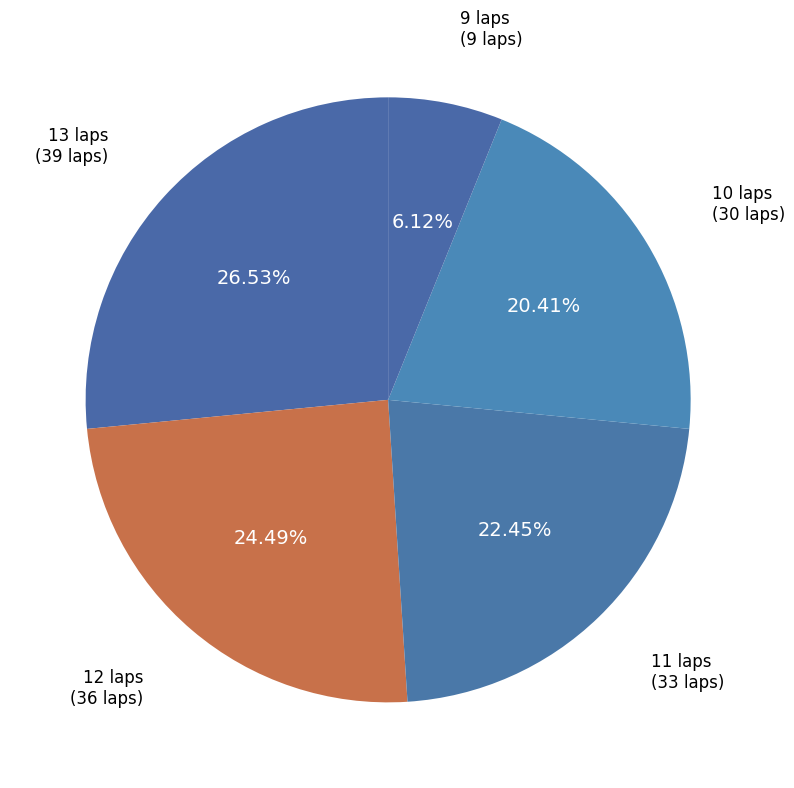

Is there a majority slice in this chart?

No